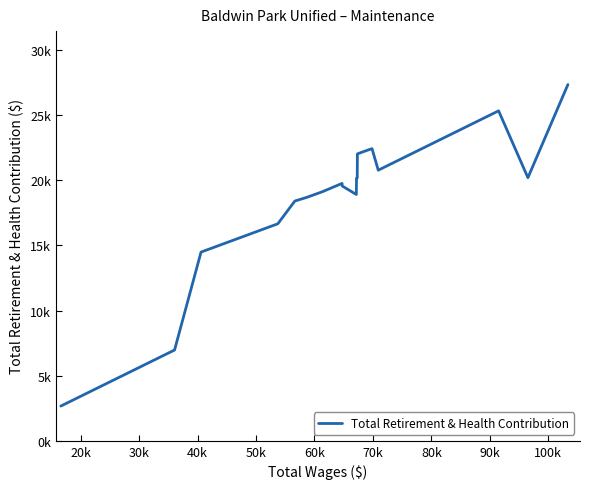

What is the average value?

18997